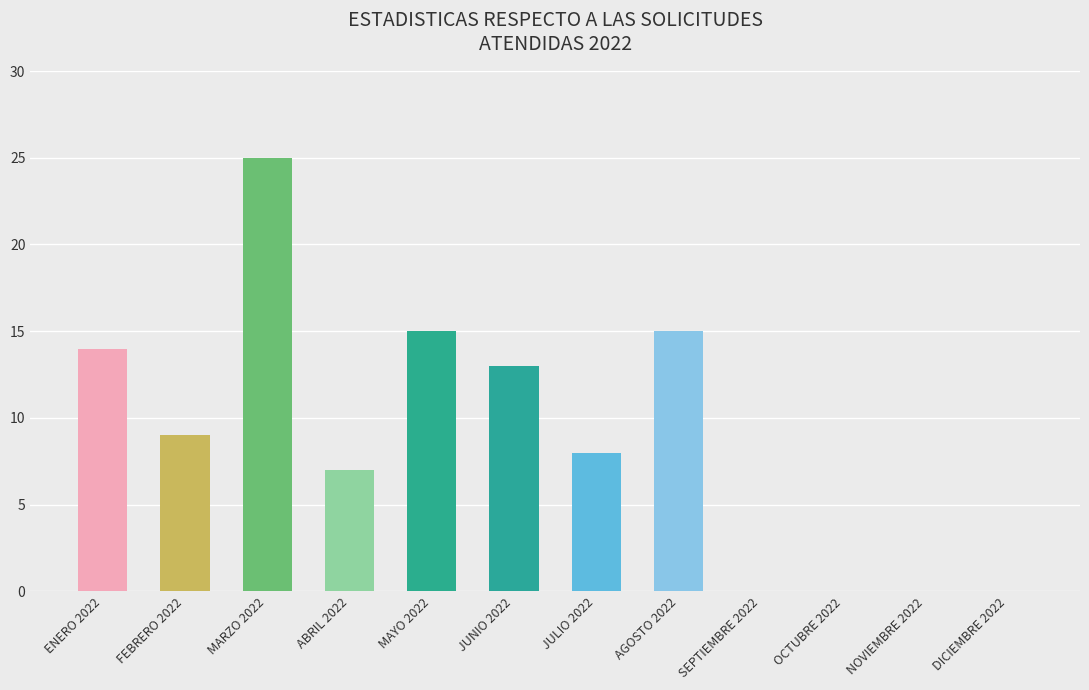

Count the number of data series in this chart.

1